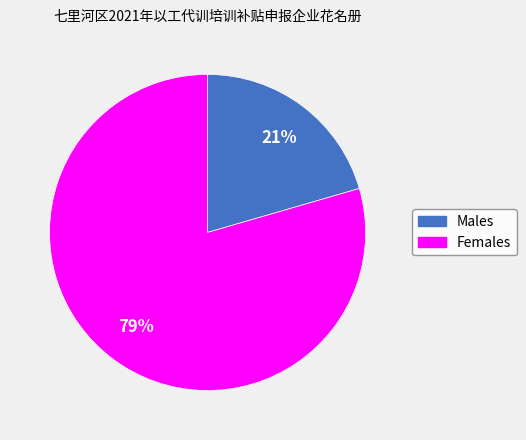

To the nearest percent, what is the average slice percentage?

50%